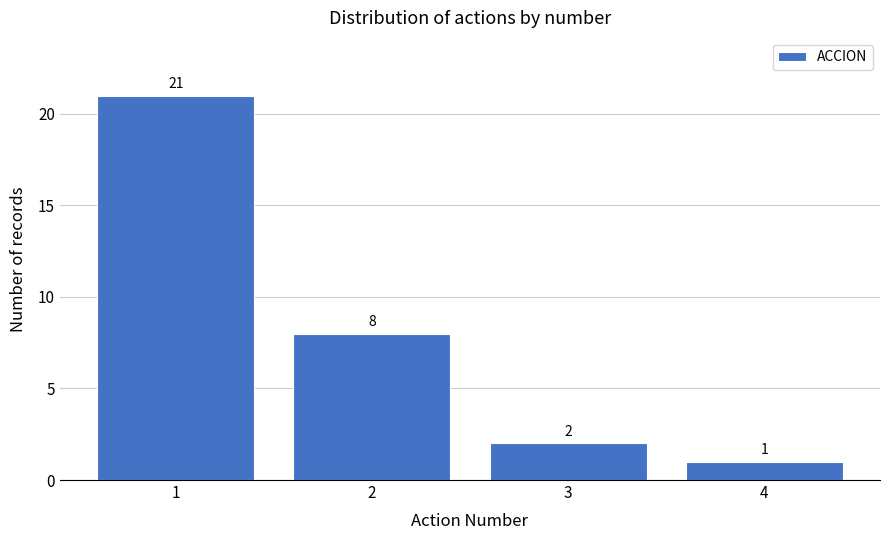

Reading left to right, list all the values displayed in this chart.

1=21	2=8	3=2	4=1